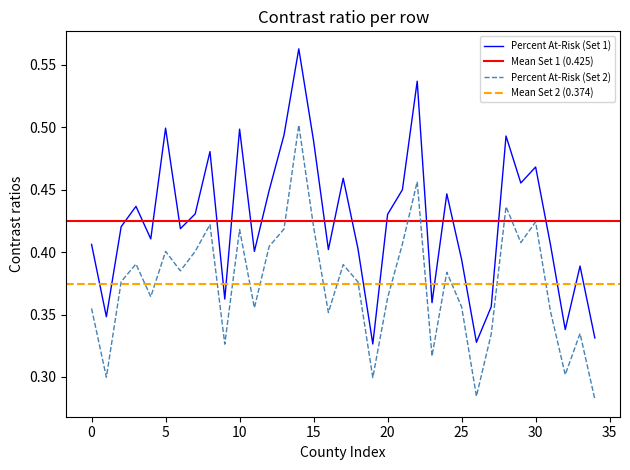

Count the number of data series in this chart.

2